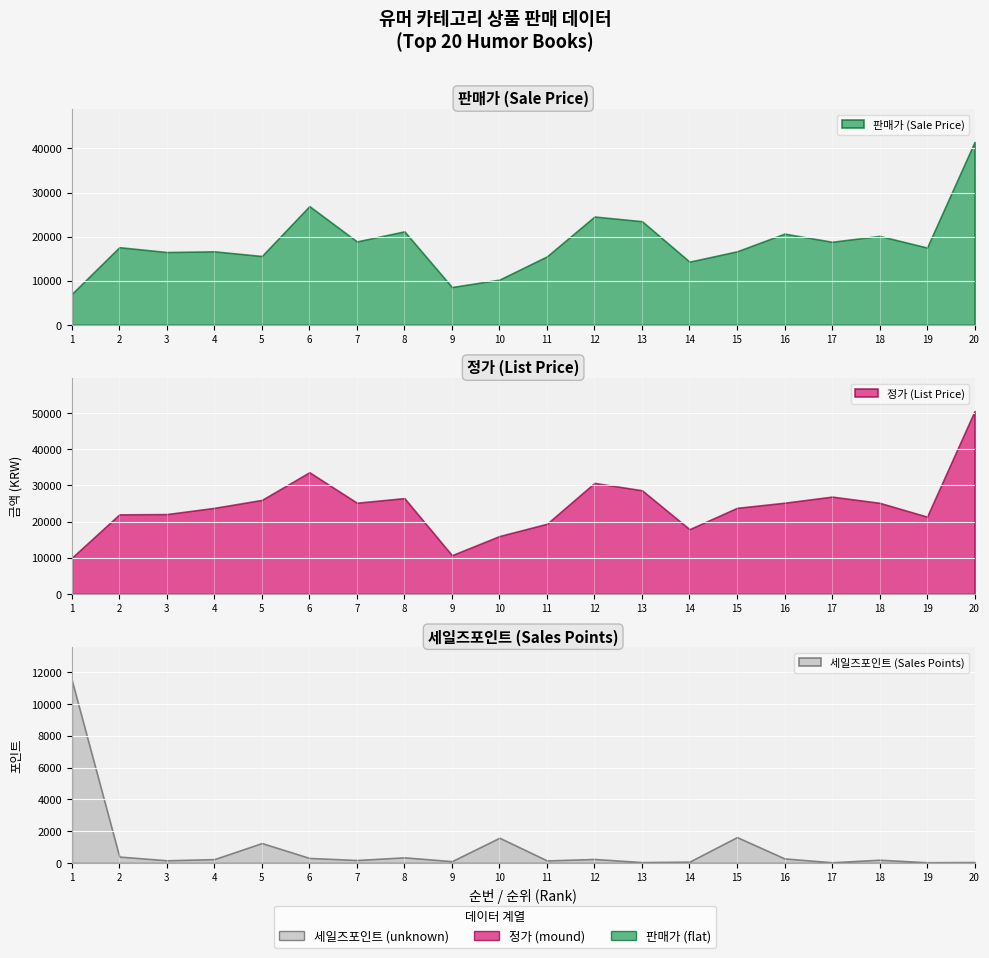

At which category is the sum across all series the highest?

20